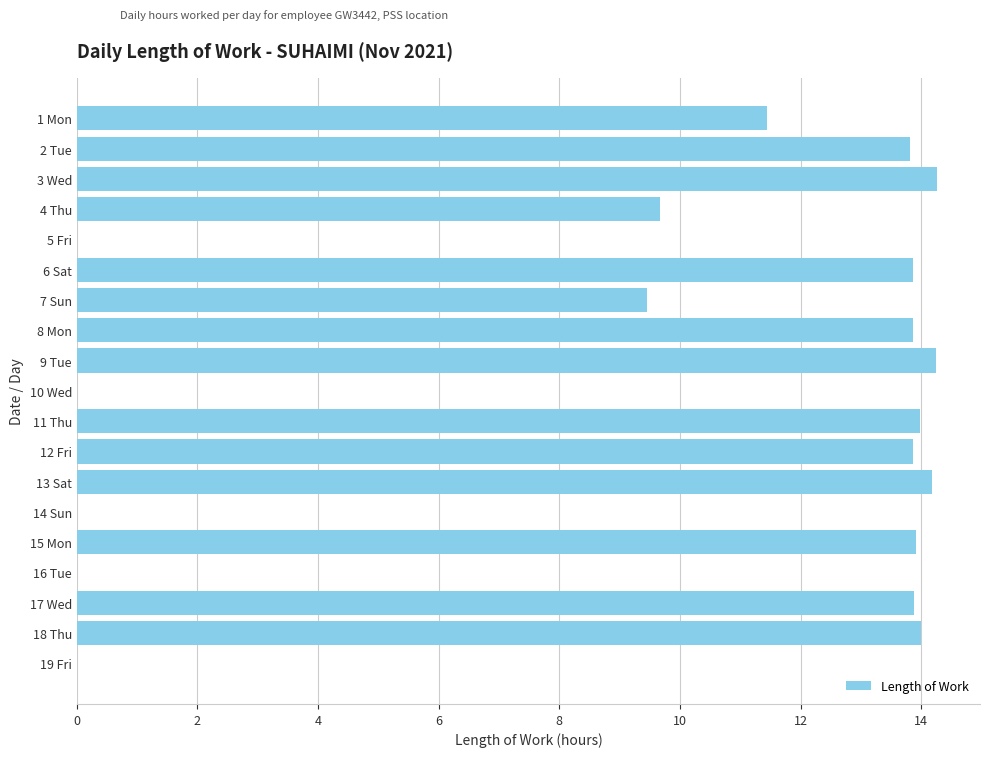

What is the sum of all values?

184.4